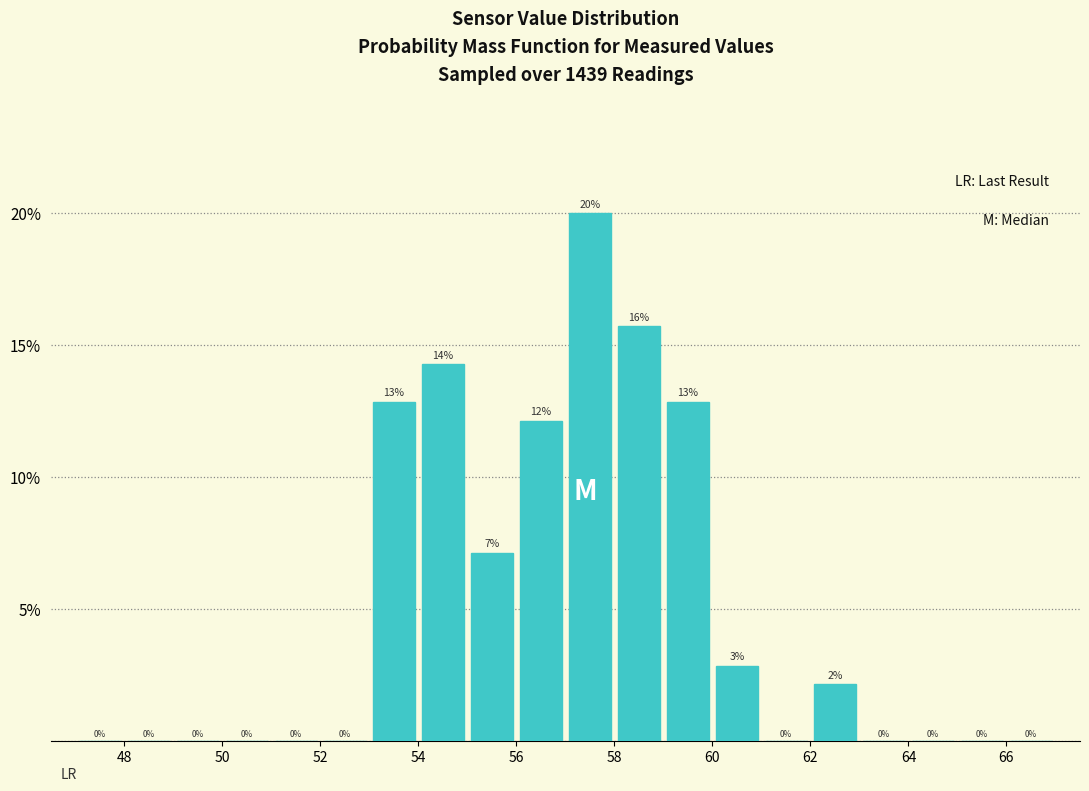

Which range on the x-axis has the tallest bar?

57 to 58